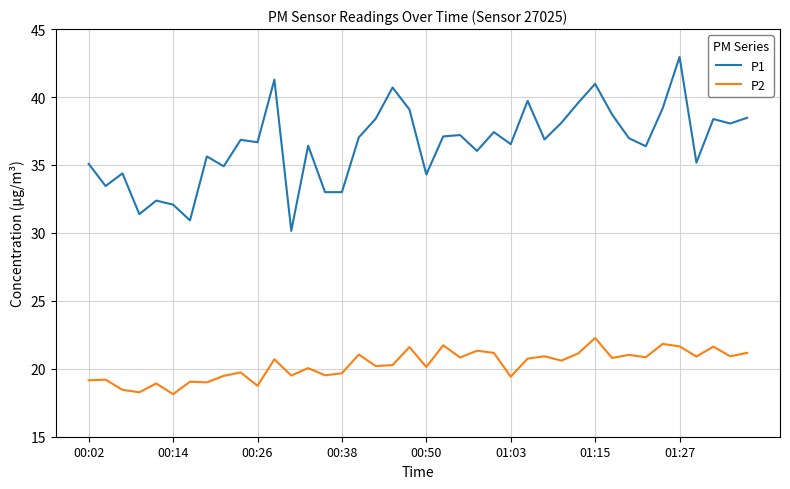

Which series has the largest total across all categories?

P1